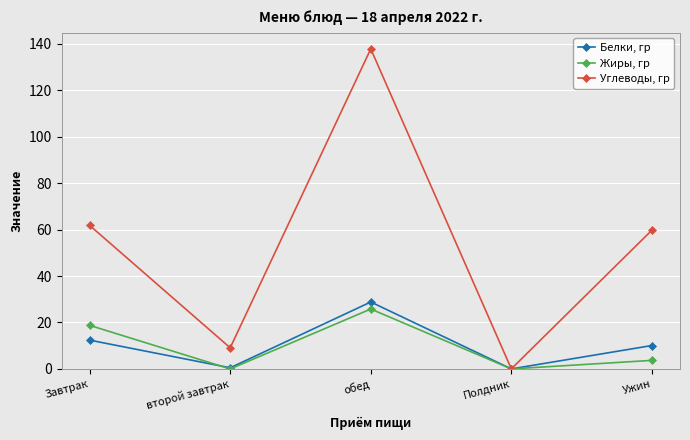

Is it true that Жиры, гр equals 4.3 at Завтрак?

False